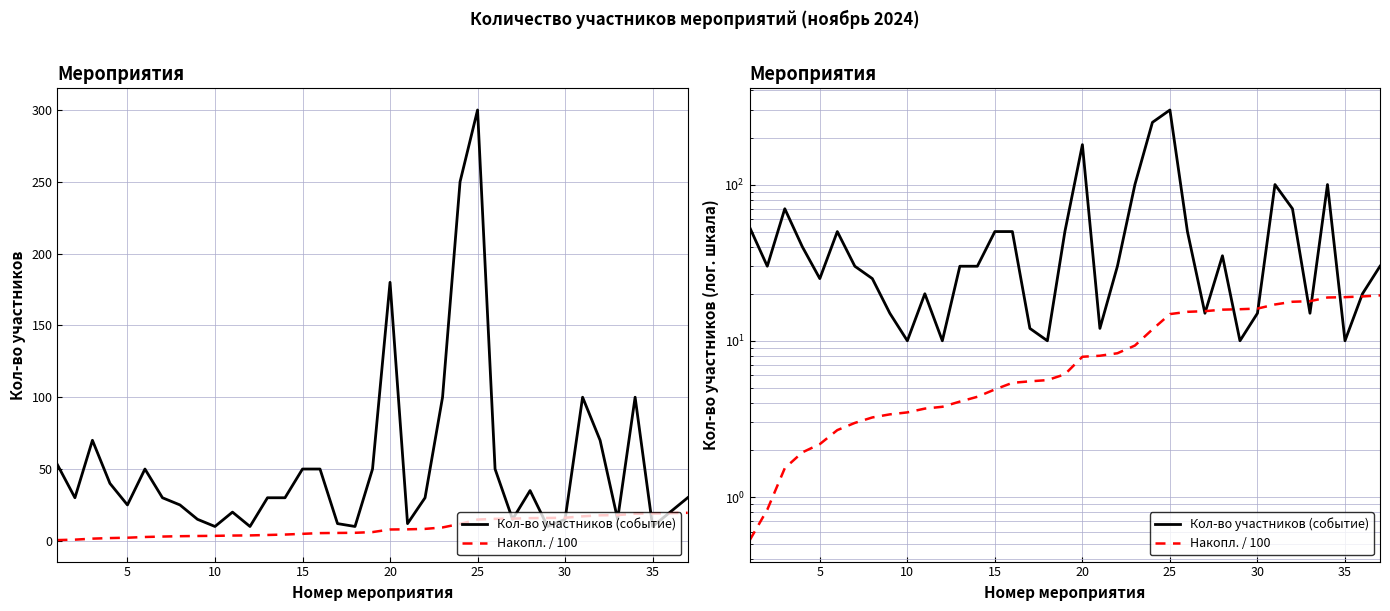

What is the minimum value shown in the chart?

0.5